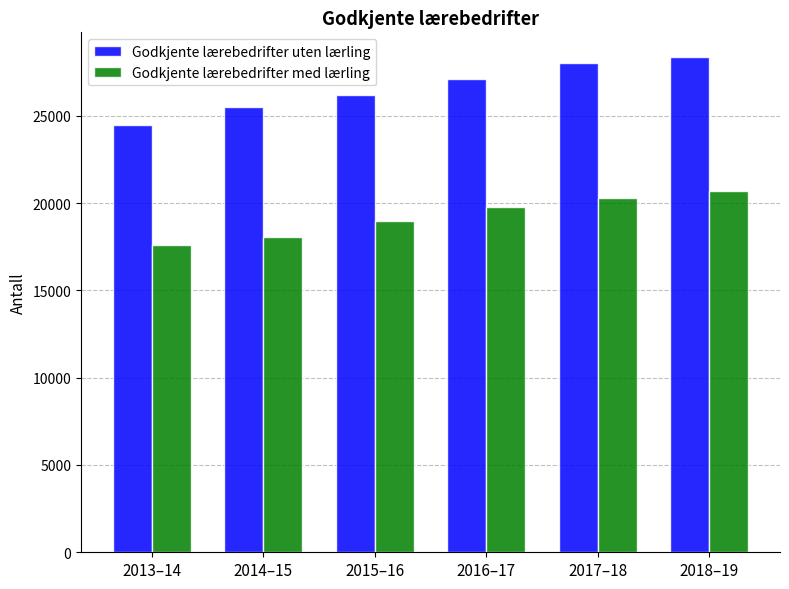

Does the chart contain any negative values?

No